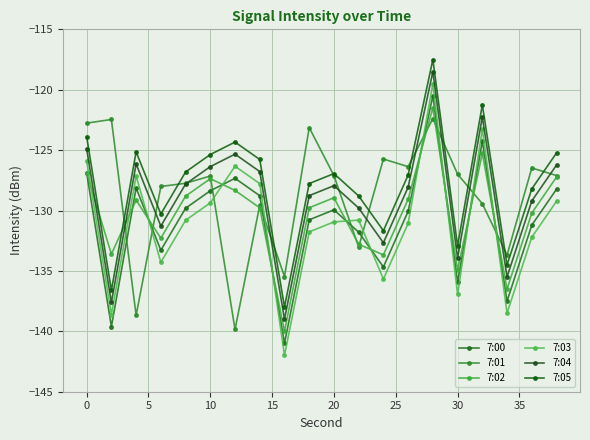

True or false: 7:04 and 7:00 intersect in this chart.

False